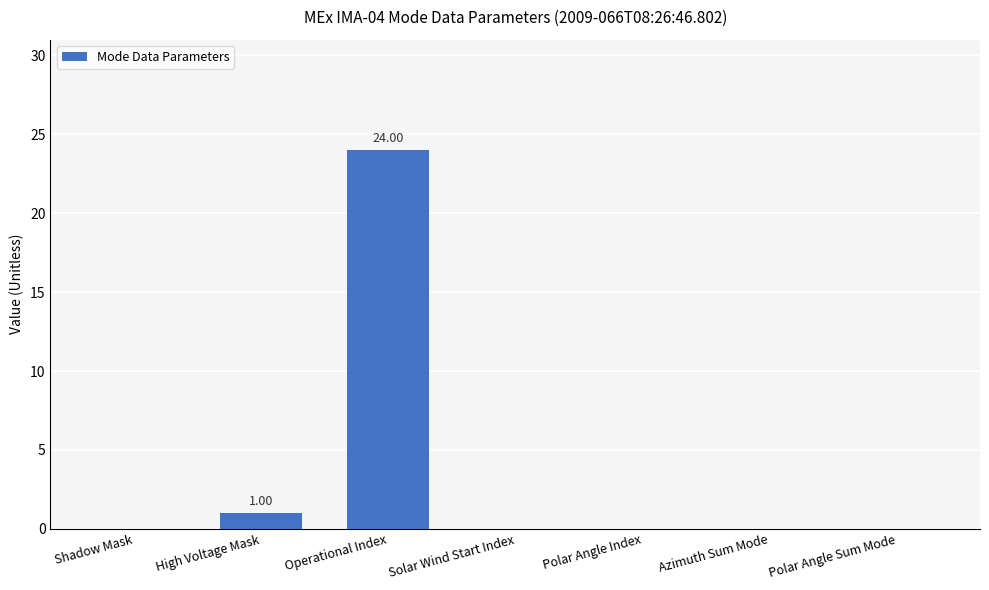

What is the change in value from Shadow Mask to High Voltage Mask?

+1